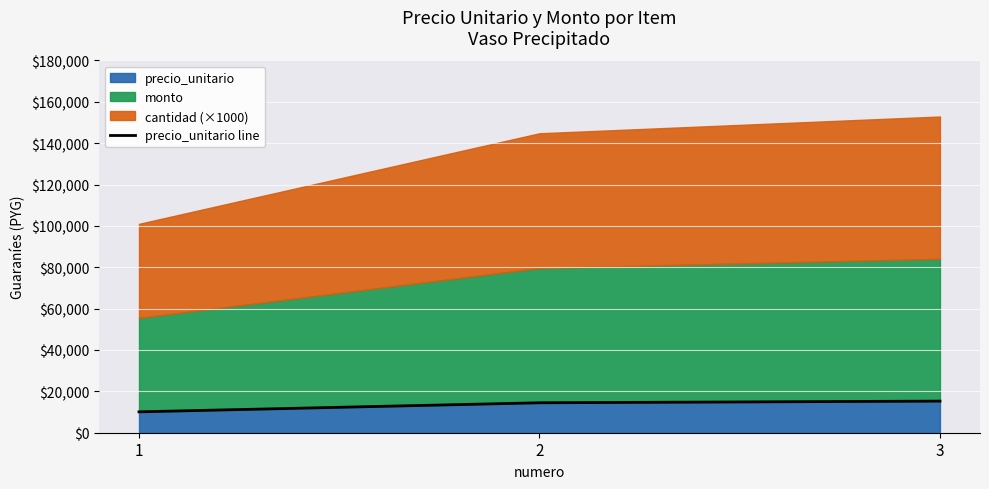

List the labels in order of value, largest first.

3, 2, 1